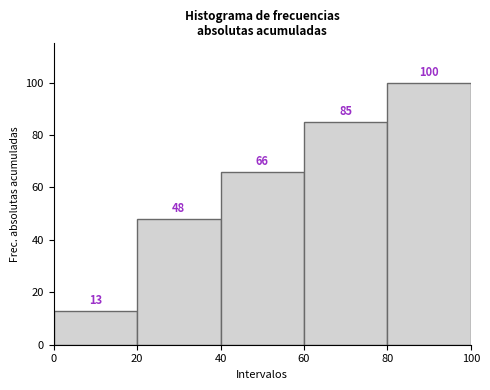

Reading left to right, list every bar in this chart as the range it spans on the x-axis followed by its height.

0 to 20: 13
20 to 40: 48
40 to 60: 66
60 to 80: 85
80 to 100: 100